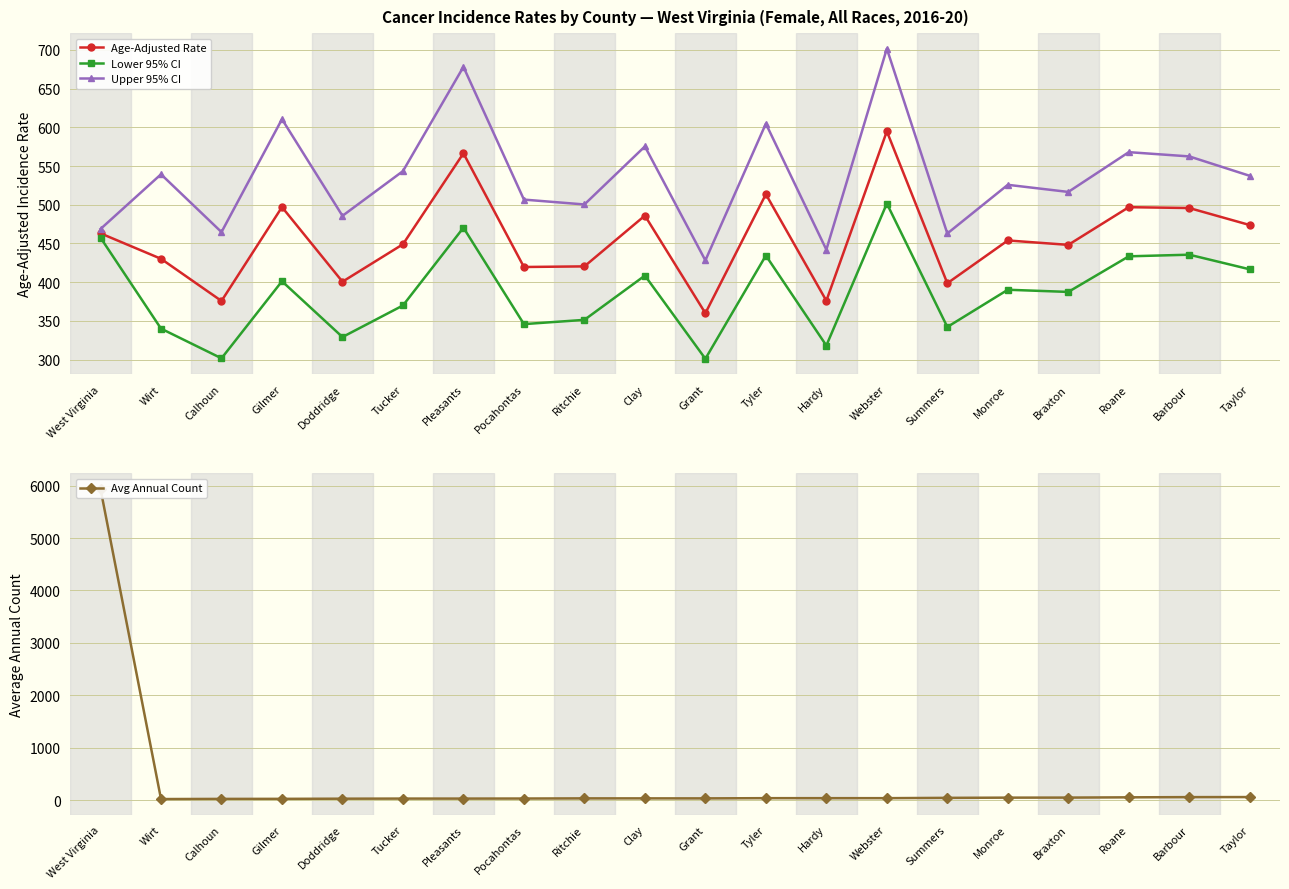

What is the sum of all Avg Annual Count values?

6597.0